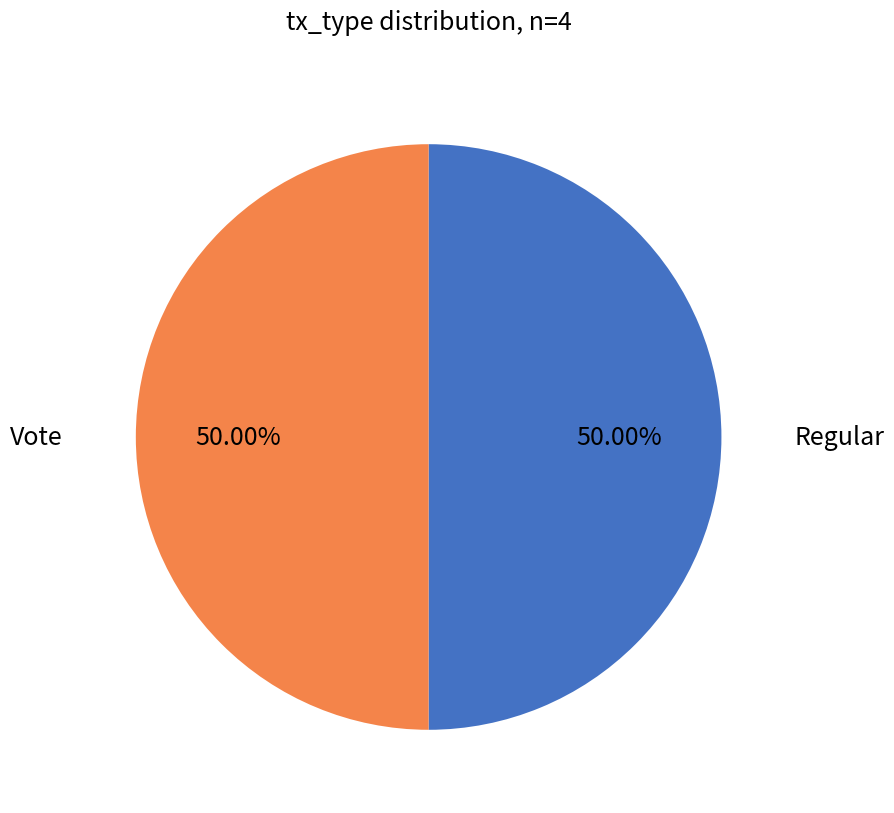

What is the largest slice in the pie chart?

Regular